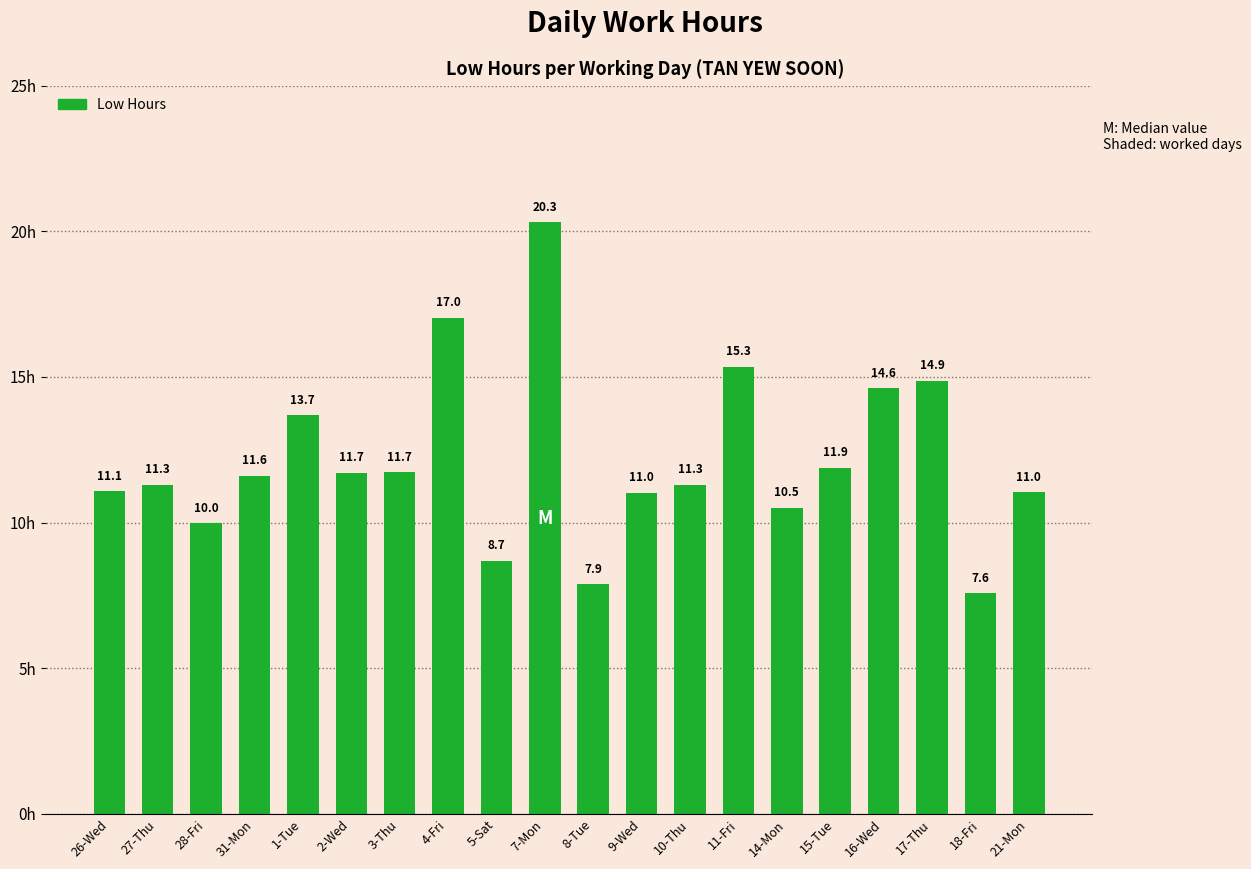

What is the maximum value shown in the chart?

20.3